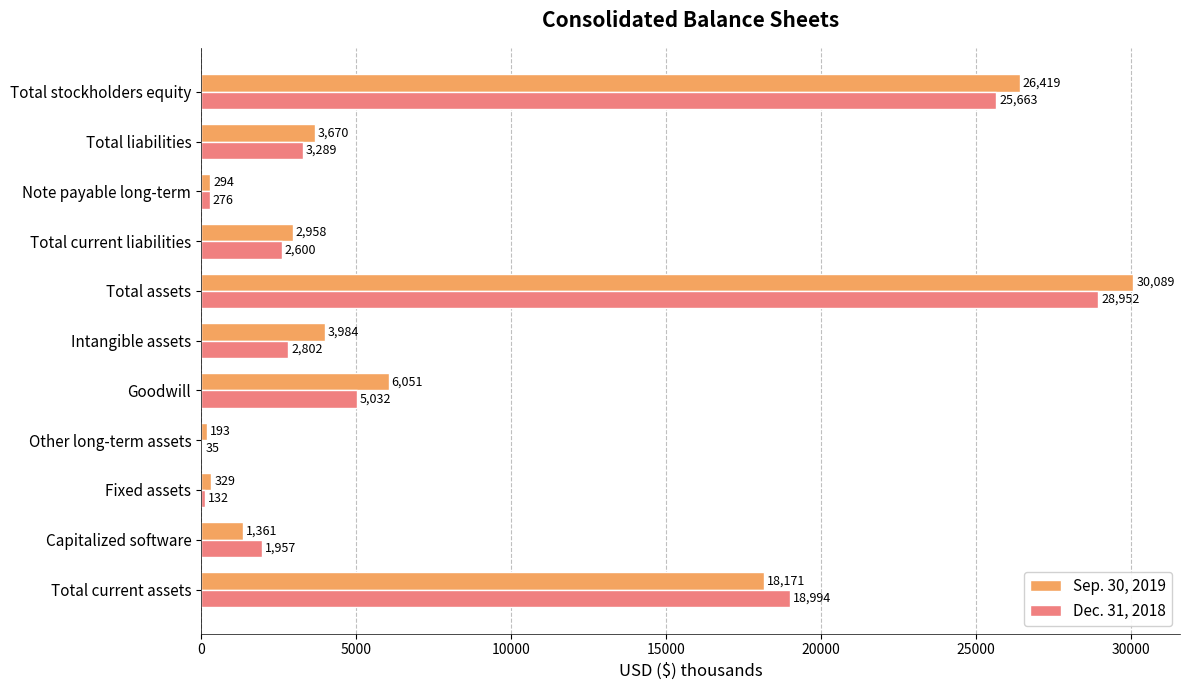

What is the total value across all series at Total current liabilities?

5558